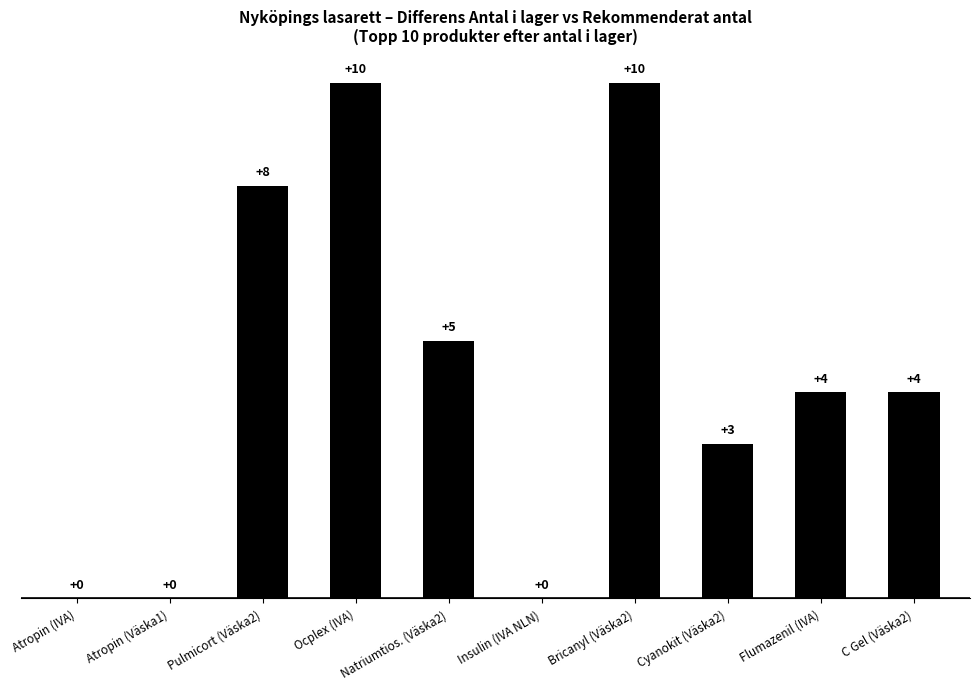

At which label is the value closest to 5?

Natriumtios. (Väska2)